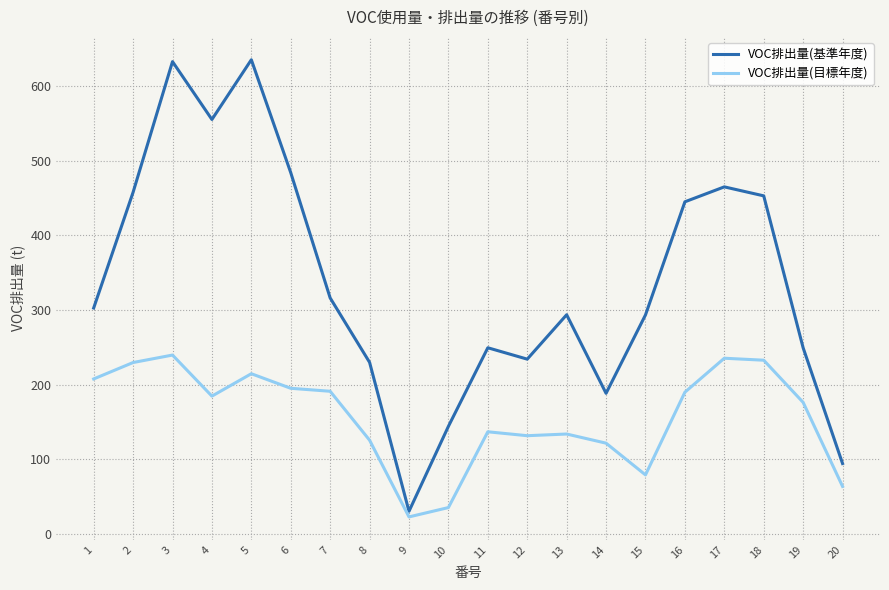

True or false: VOC排出量(基準年度) and VOC排出量(目標年度) cross at least once.

False